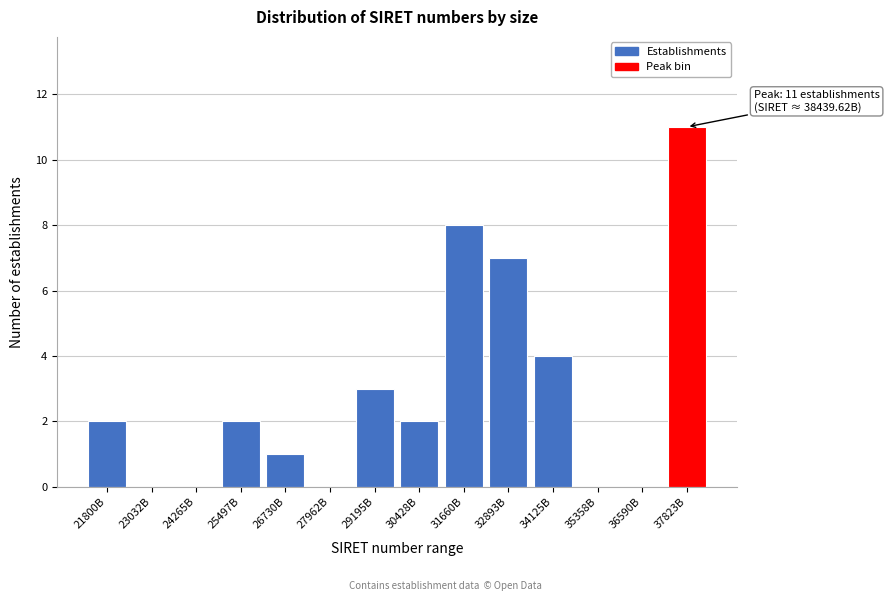

Reading left to right, what are all the values shown in this chart?

21800B=2	23032B=0	24265B=0	25497B=2	26730B=1	27962B=0	29195B=3	30428B=2	31660B=8	32893B=7	34125B=4	35358B=0	36590B=0	37823B=11